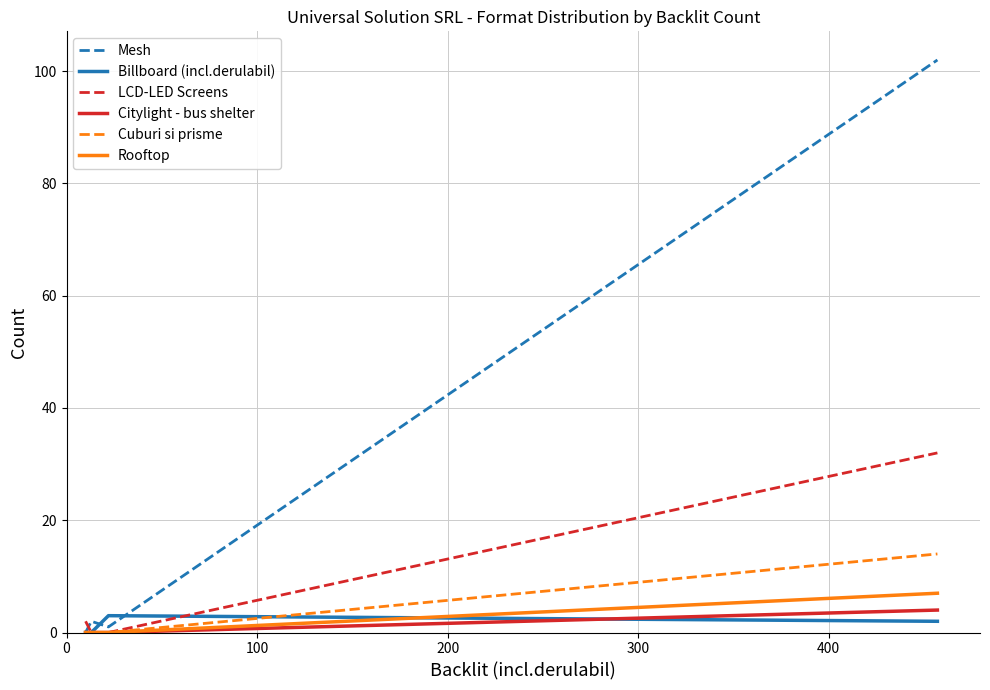

What is the maximum value for Cuburi si prisme?

14